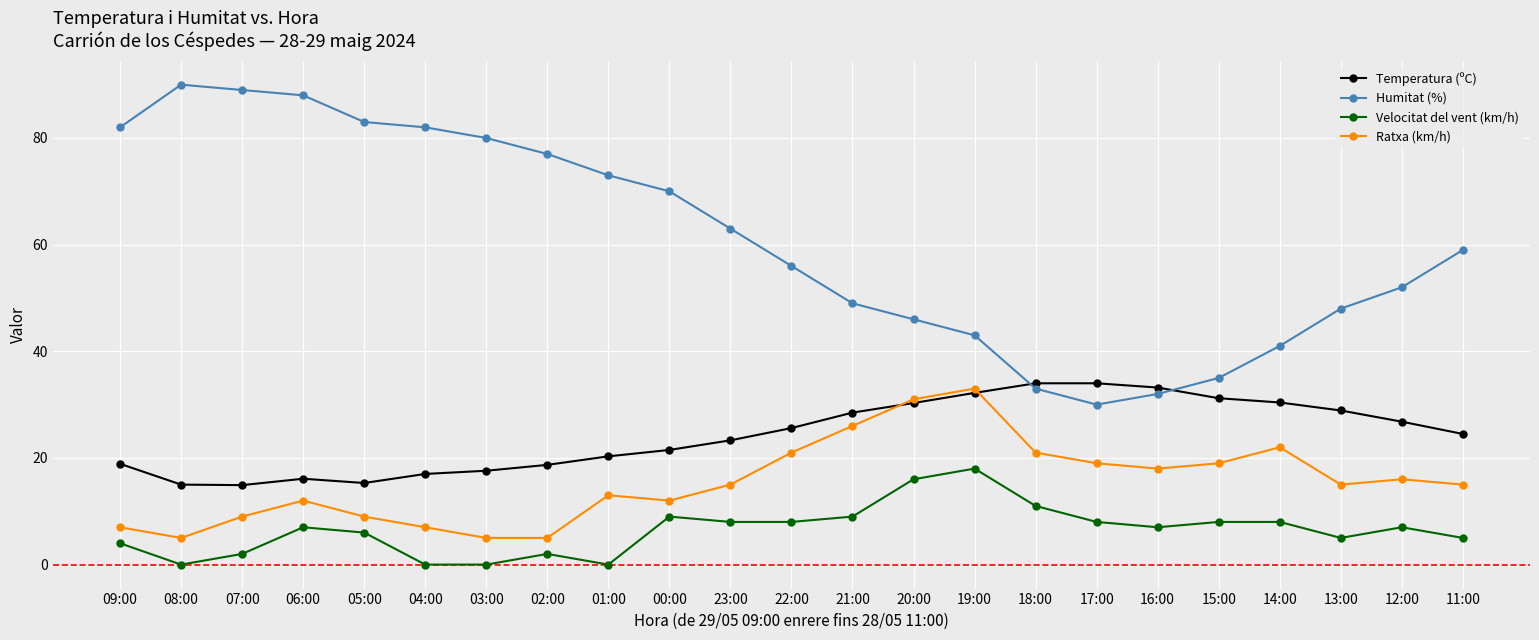

At which label does Temperatura (ºC) first exceed 24?

22:00